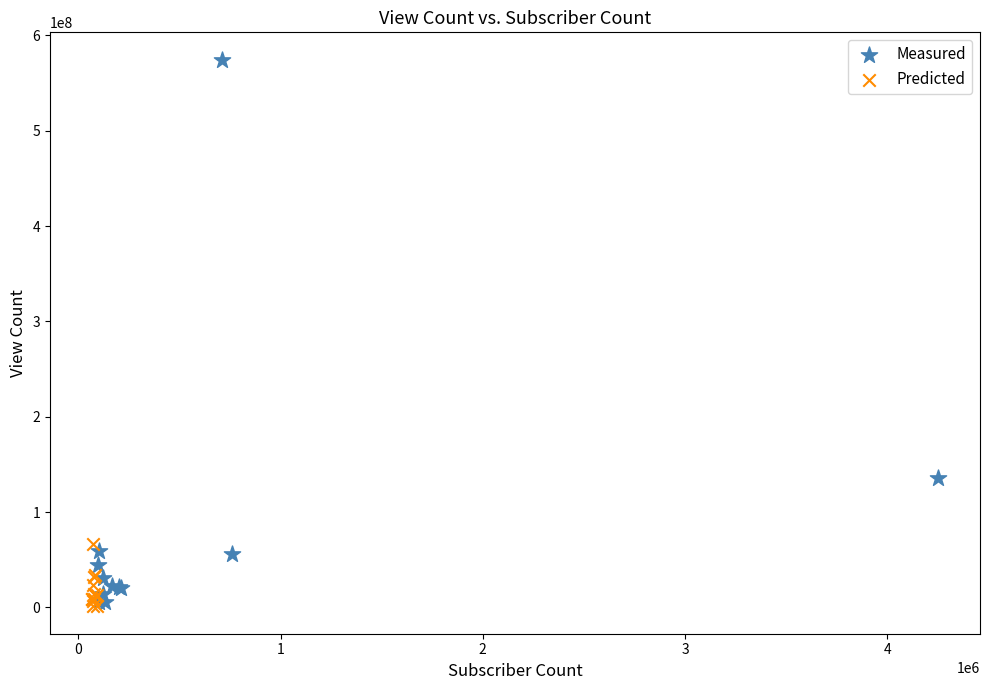

Which series has the widest spread of Y values?

Measured